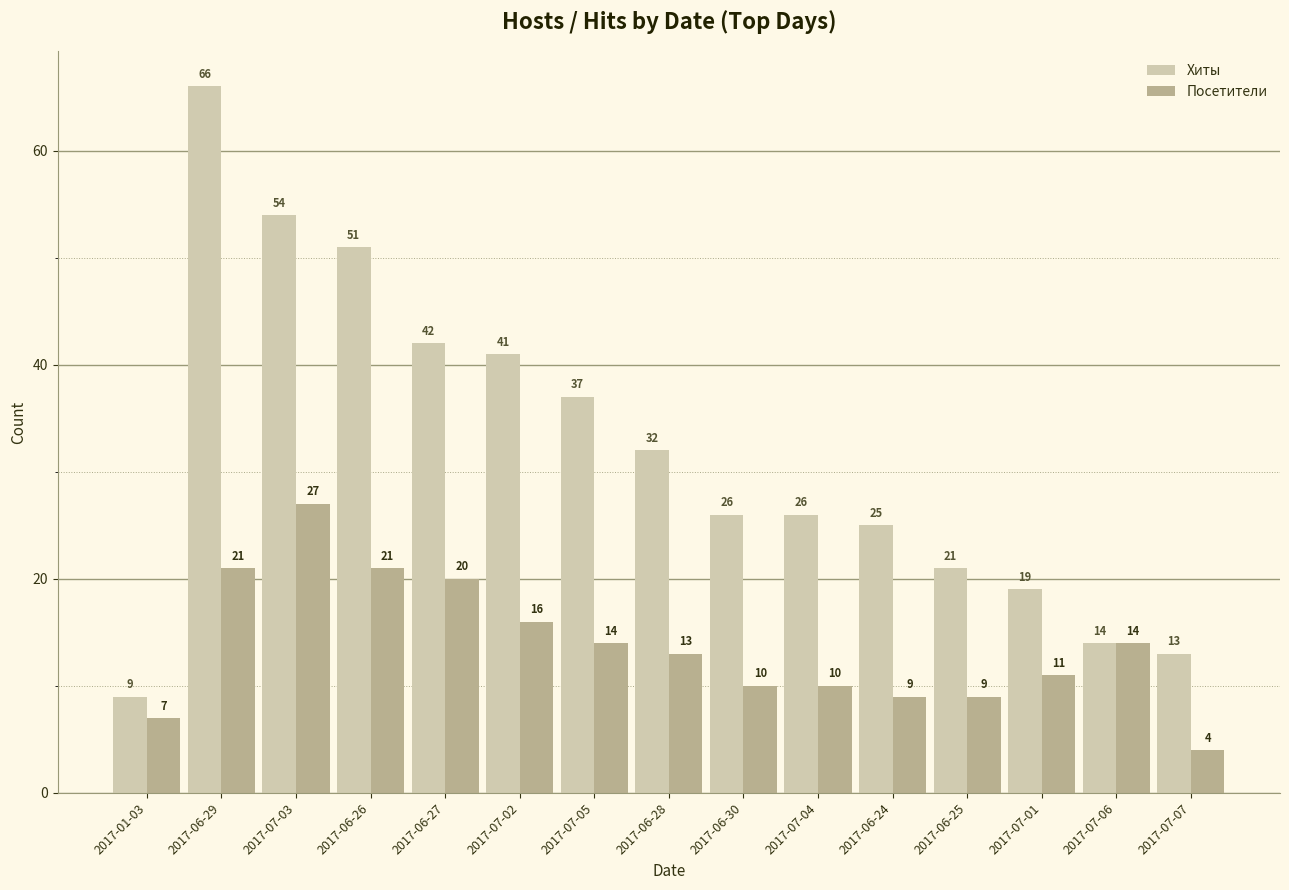

Reading left to right, what are all the values shown in this chart?

Хиты: 2017-01-03=9	2017-06-29=66	2017-07-03=54	2017-06-26=51	2017-06-27=42	2017-07-02=41	2017-07-05=37	2017-06-28=32	2017-06-30=26	2017-07-04=26	2017-06-24=25	2017-06-25=21	2017-07-01=19	2017-07-06=14	2017-07-07=13
Посетители: 2017-01-03=7	2017-06-29=21	2017-07-03=27	2017-06-26=21	2017-06-27=20	2017-07-02=16	2017-07-05=14	2017-06-28=13	2017-06-30=10	2017-07-04=10	2017-06-24=9	2017-06-25=9	2017-07-01=11	2017-07-06=14	2017-07-07=4